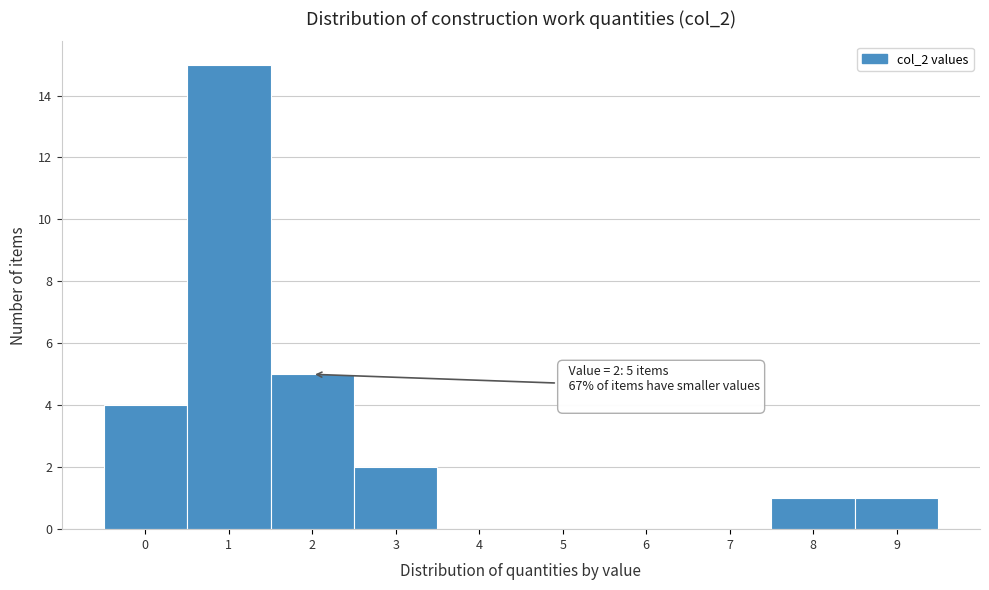

Reading left to right, what are all the values shown in this chart?

0=4	1=15	2=5	3=2	4=0	5=0	6=0	7=0	8=1	9=1